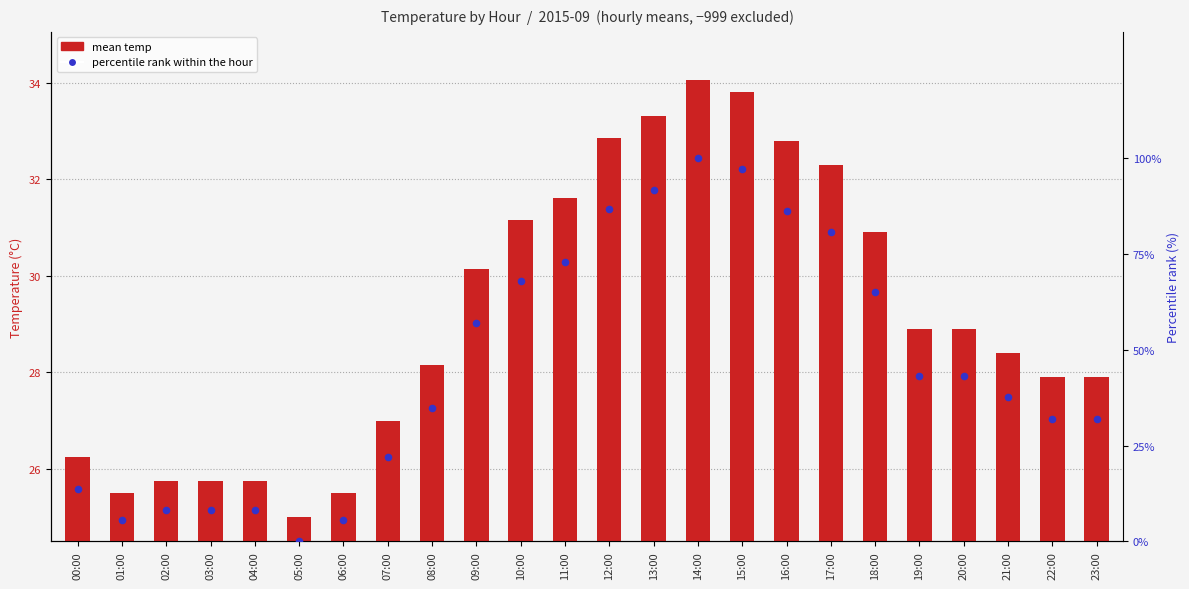

Which series contains the lowest Y value?

percentile rank within the hour